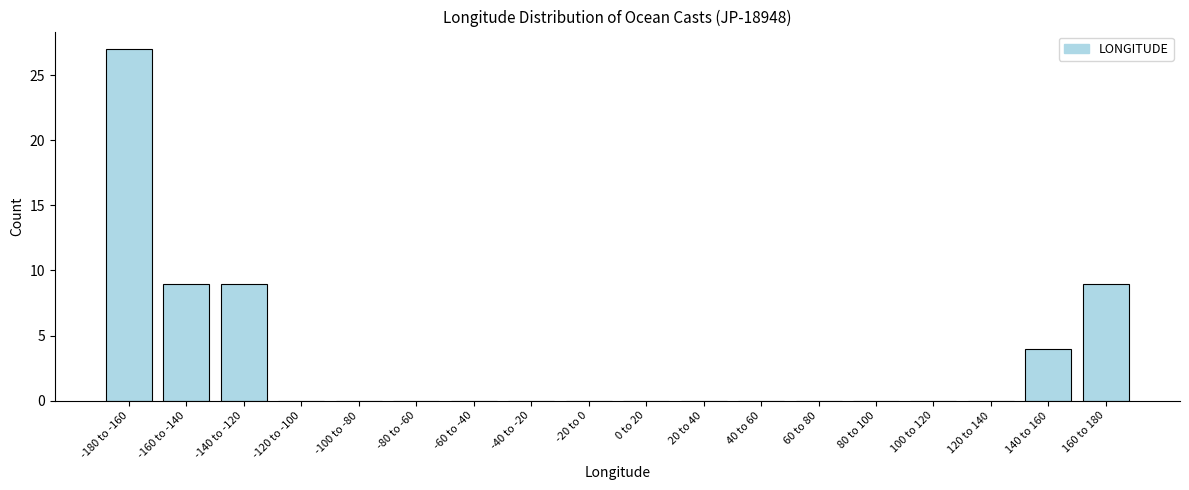

Reading left to right, extract all data points from this chart.

-180 to -160=27	-160 to -140=9	-140 to -120=9	-120 to -100=0	-100 to -80=0	-80 to -60=0	-60 to -40=0	-40 to -20=0	-20 to 0=0	0 to 20=0	20 to 40=0	40 to 60=0	60 to 80=0	80 to 100=0	100 to 120=0	120 to 140=0	140 to 160=4	160 to 180=9